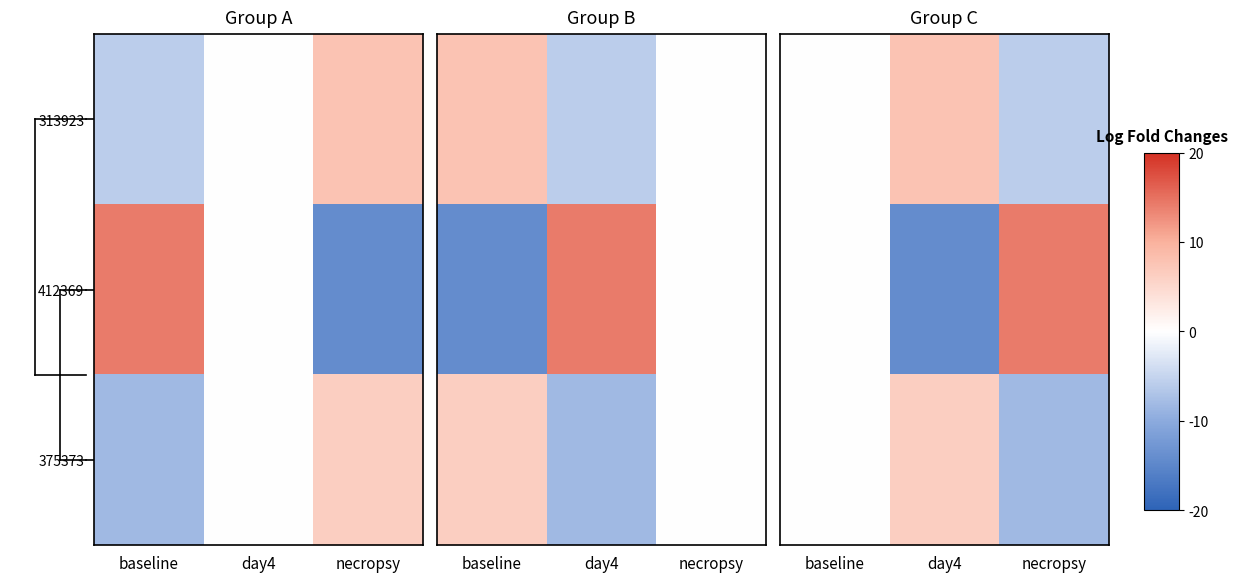

Rank the series at necropsy from lowest to highest value.

375373, 313923, 412369